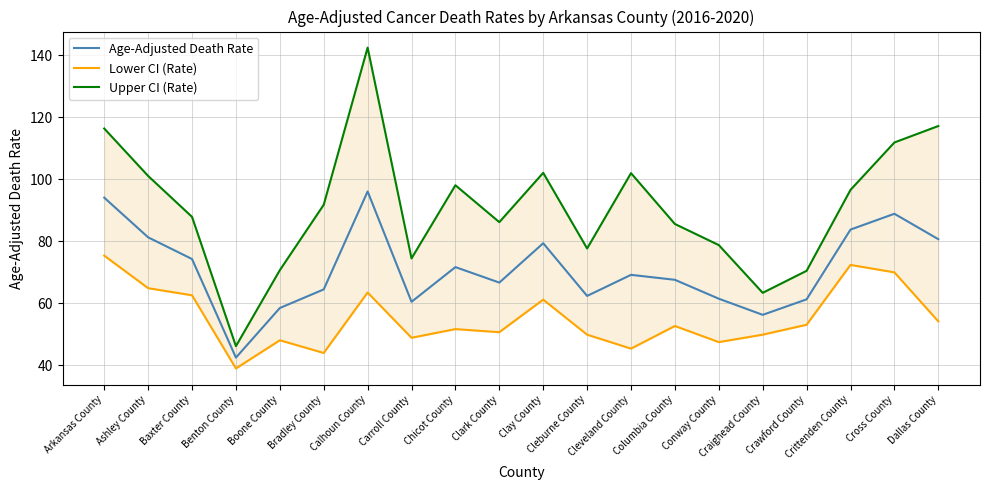

How many distinct data groups are displayed?

3